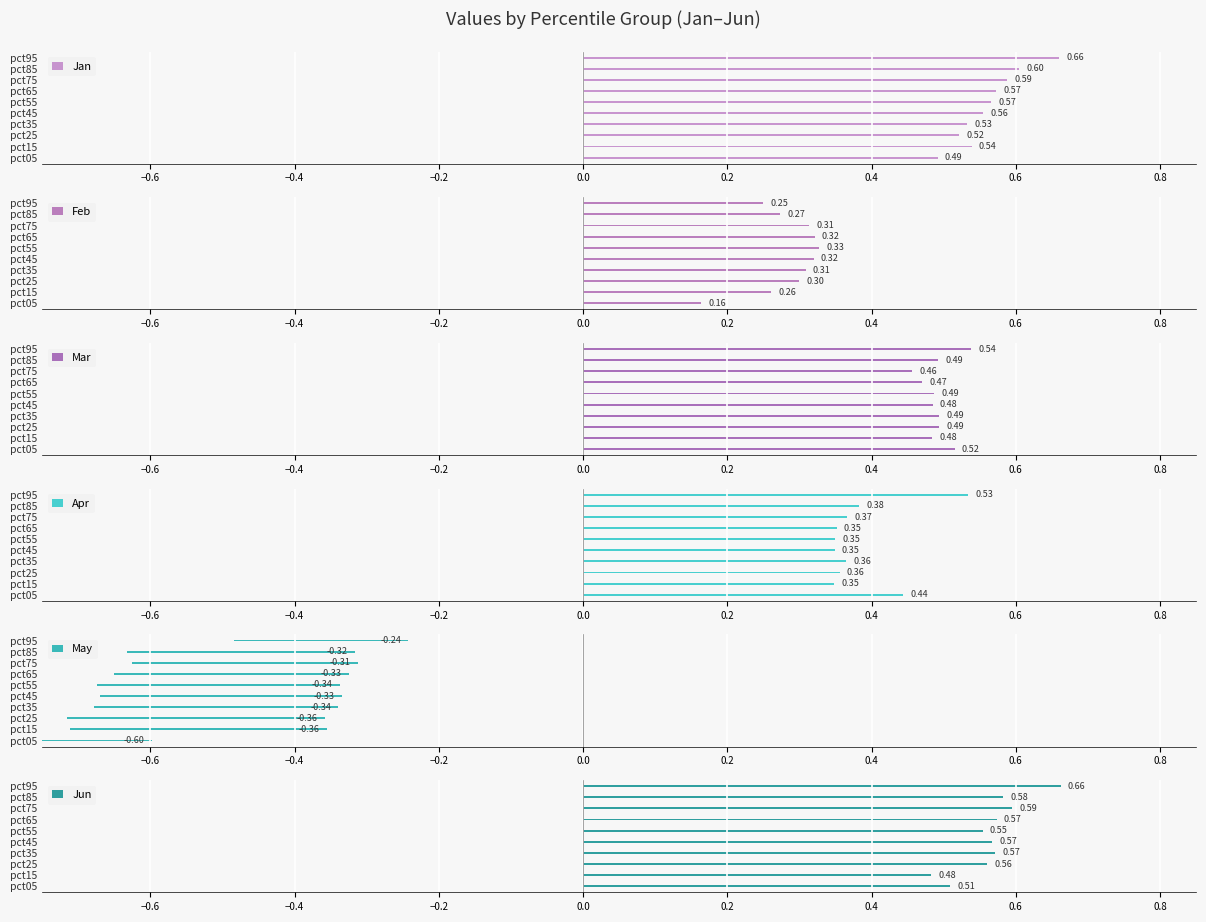

What is the sum of all Mar values?

4.9